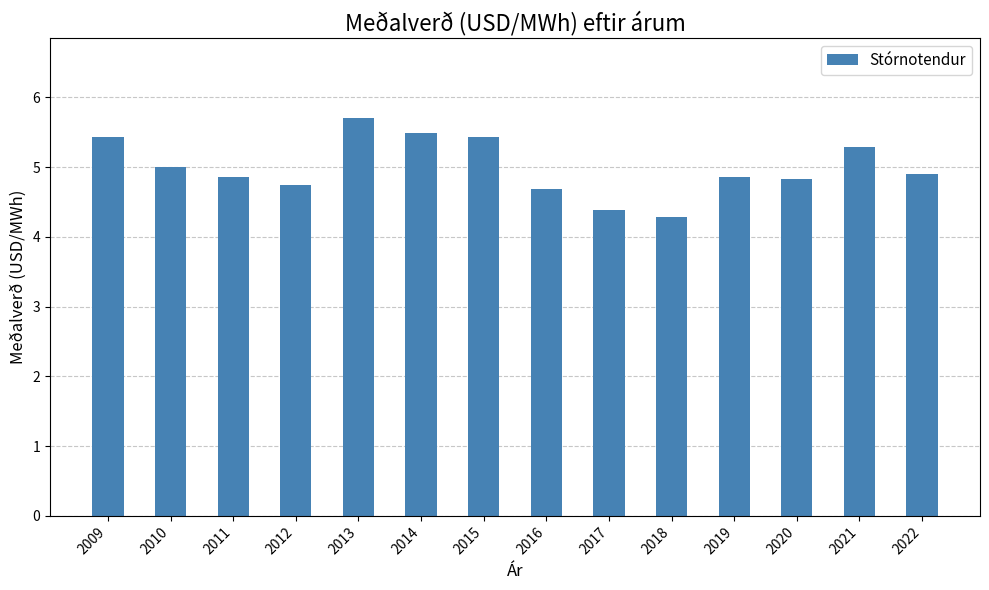

What is the ratio of the value at 2015 to the value at 2021?

1.0